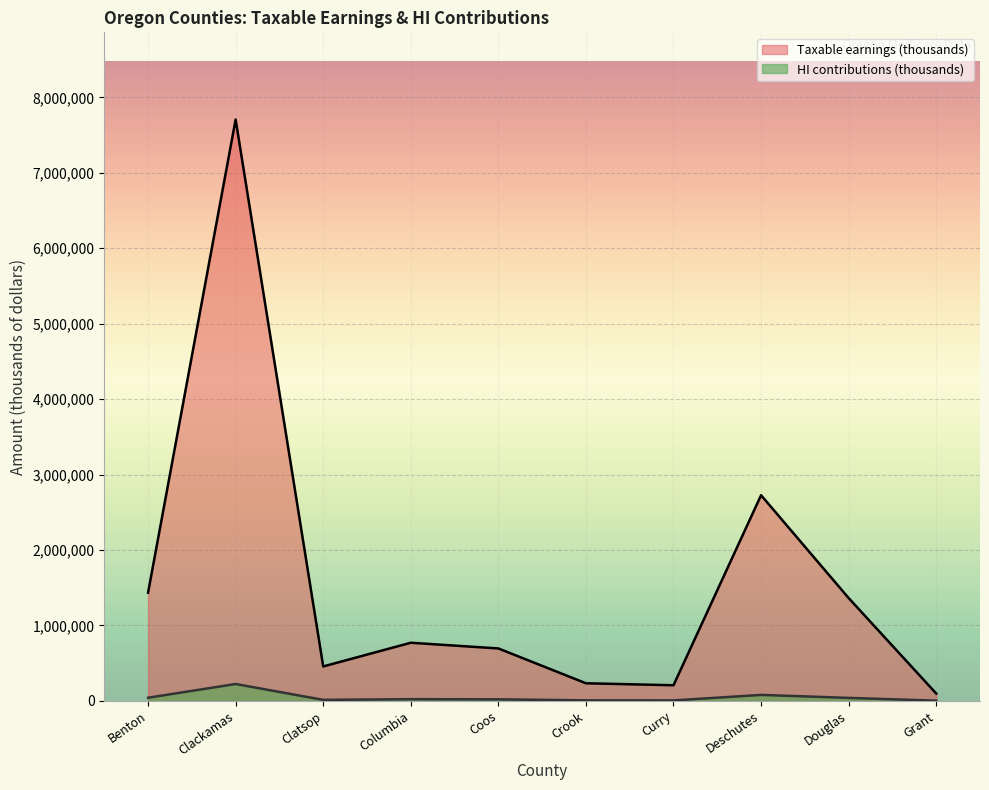

What is the minimum value shown in the chart?

2823